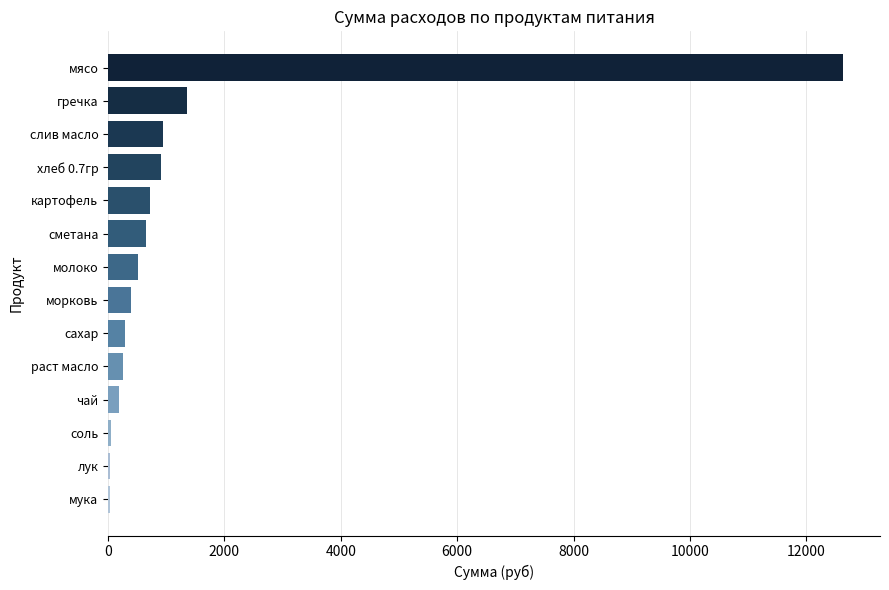

At which label is the value closest to 6330?

гречка